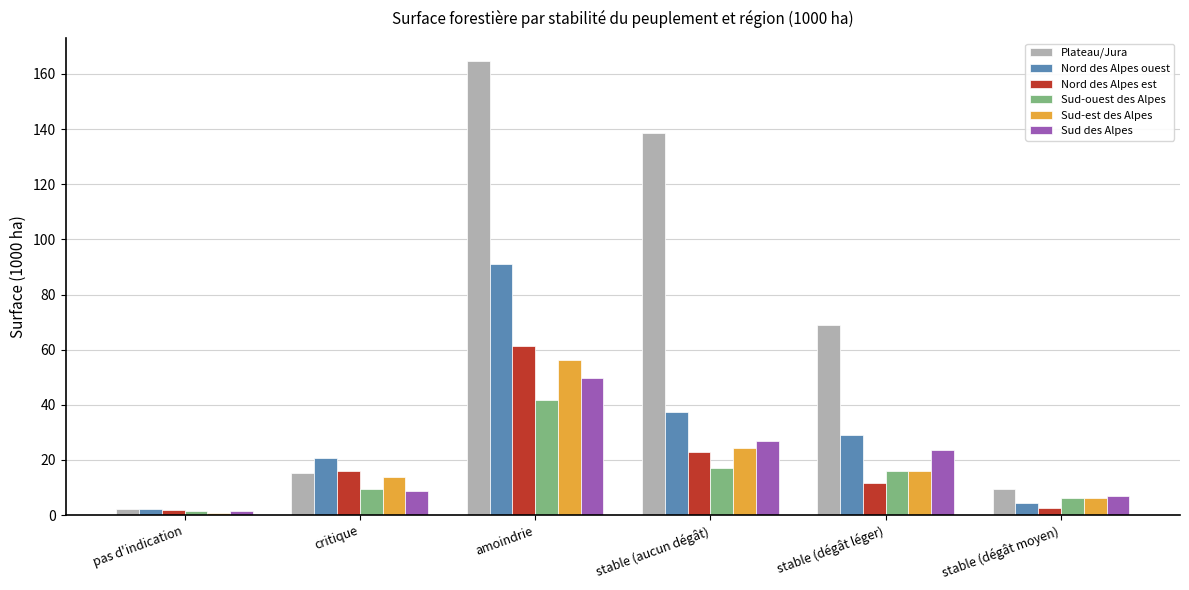

What is the difference between the maximum and minimum values in the Nord des Alpes ouest series?

88.6